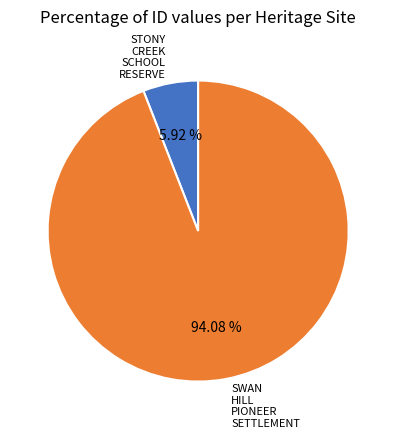

Is there a majority slice in this chart?

Yes